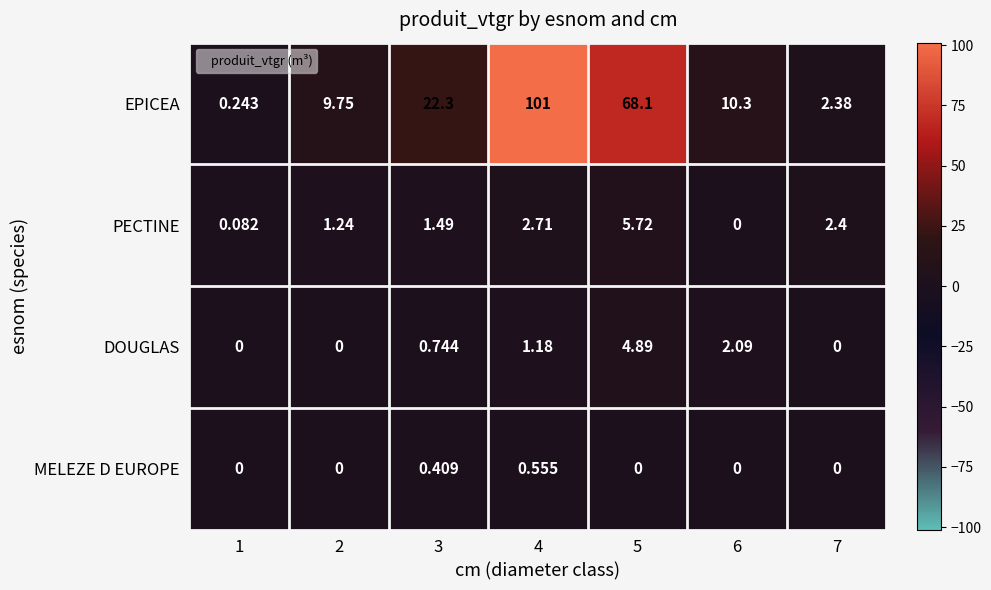

Rank the series at 3 from lowest to highest value.

MELEZE D EUROPE, DOUGLAS, PECTINE, EPICEA